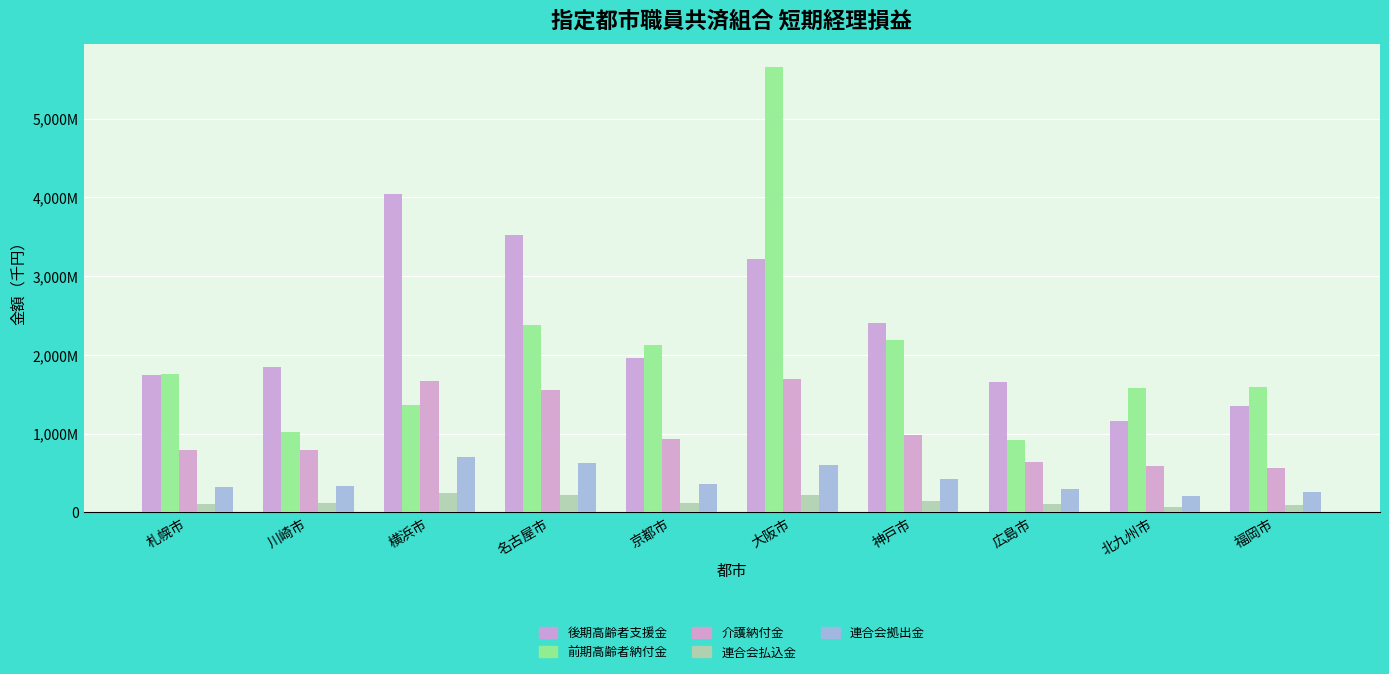

Are the bars grouped side by side (vs. stacked)?

Yes